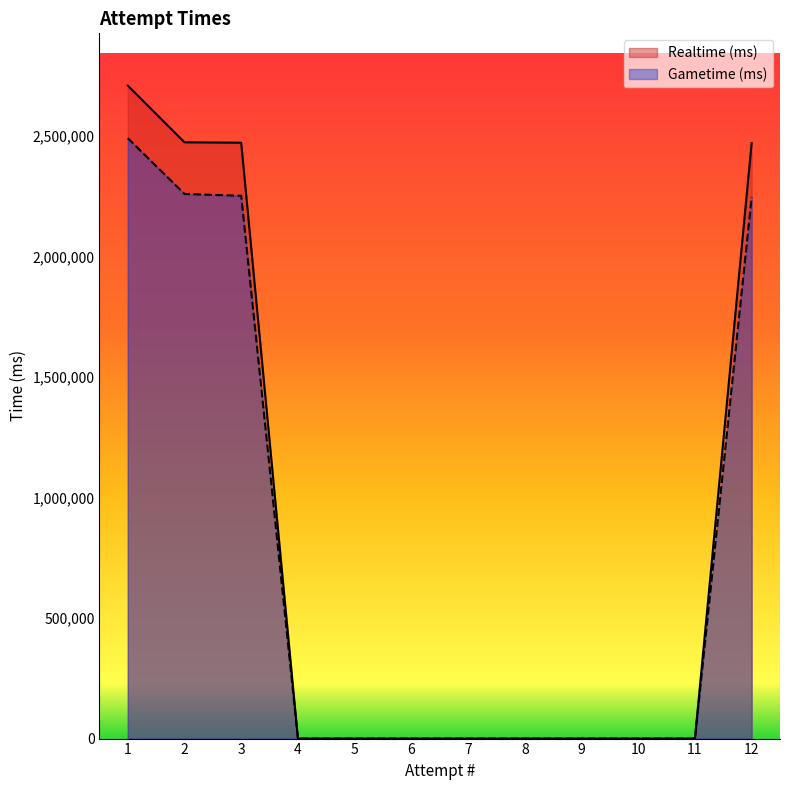

What is the greatest value displayed?

2710152